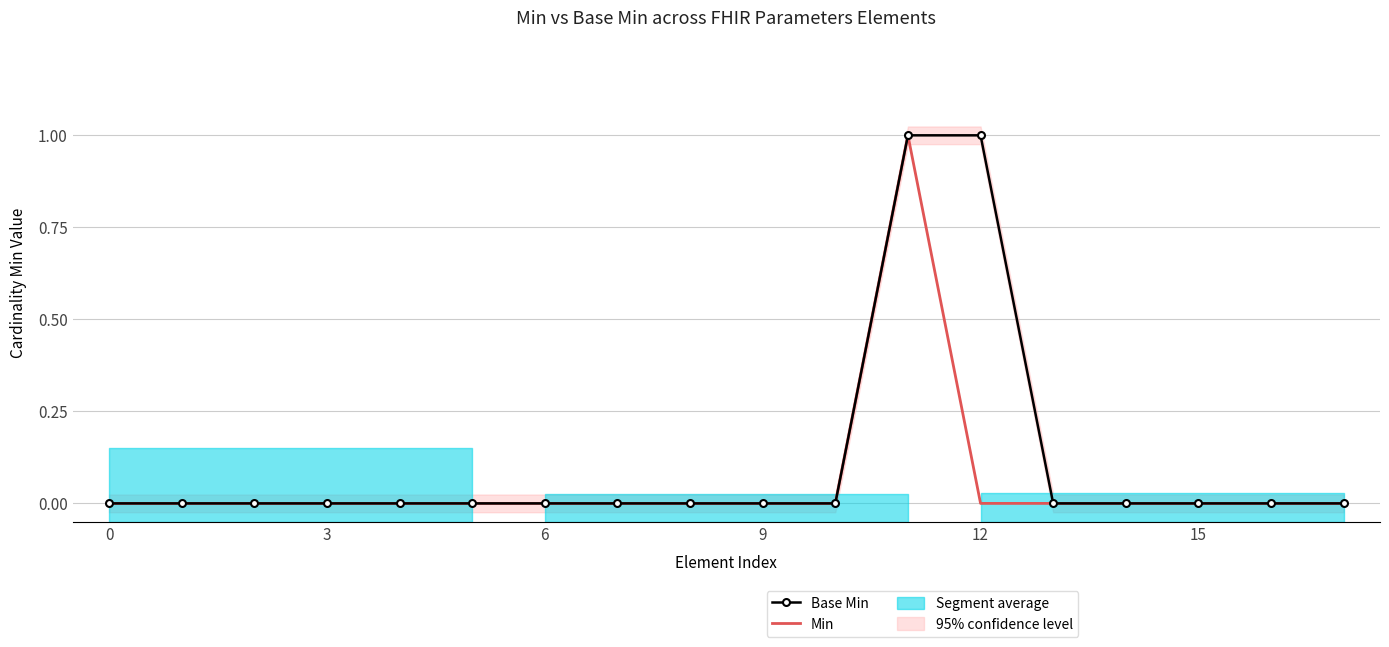

True or false: Base Min and Min cross at least once.

False